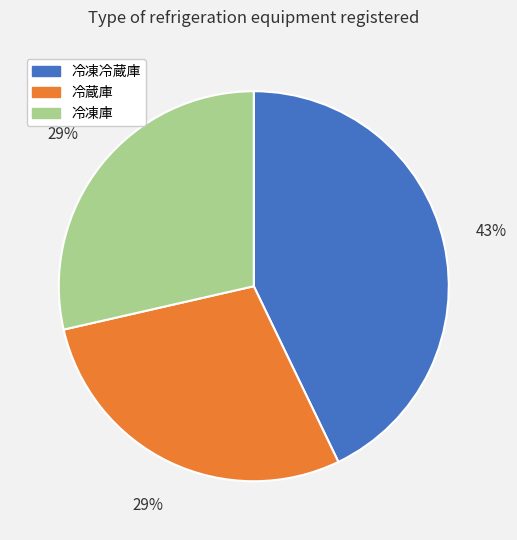

Combined, do 冷凍冷蔵庫 and 冷凍庫 account for over 50%?

Yes